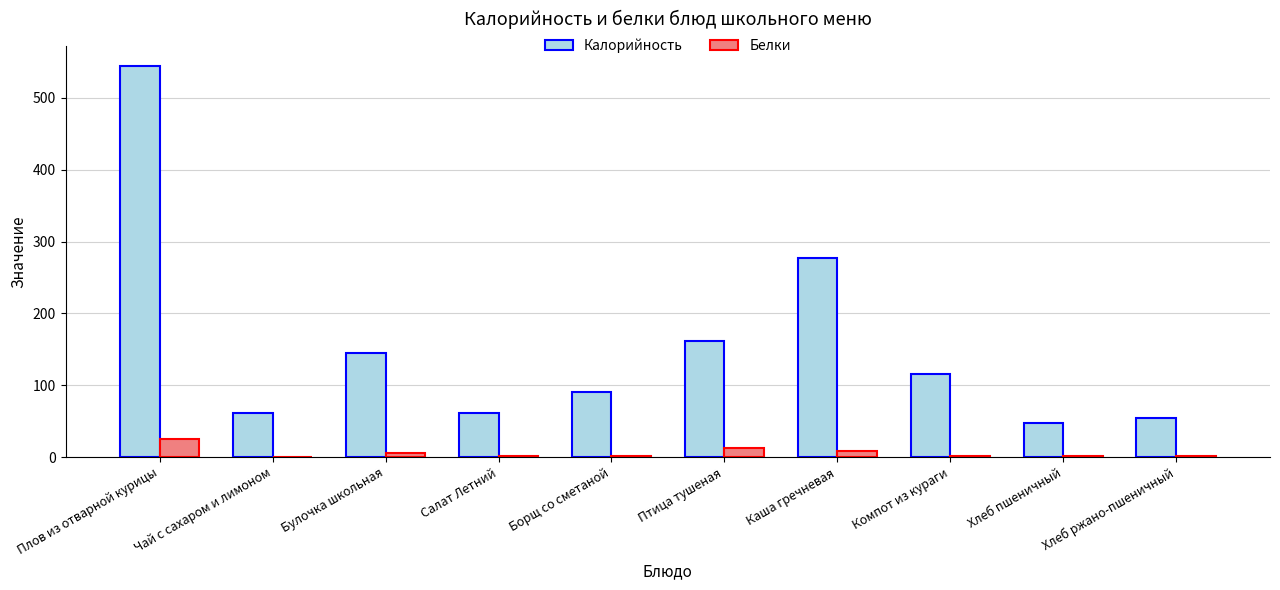

What is the spread (max minus min) of values at Компот из кураги?

114.0